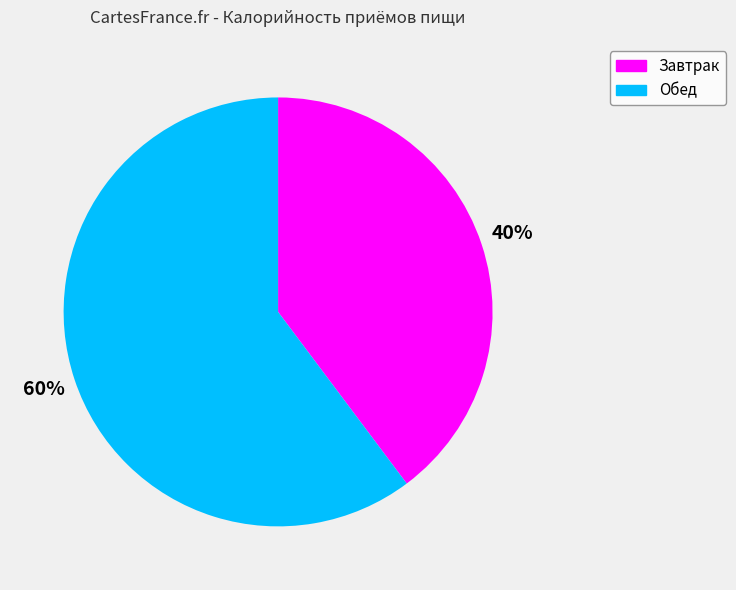

Which slice is the largest?

Обед